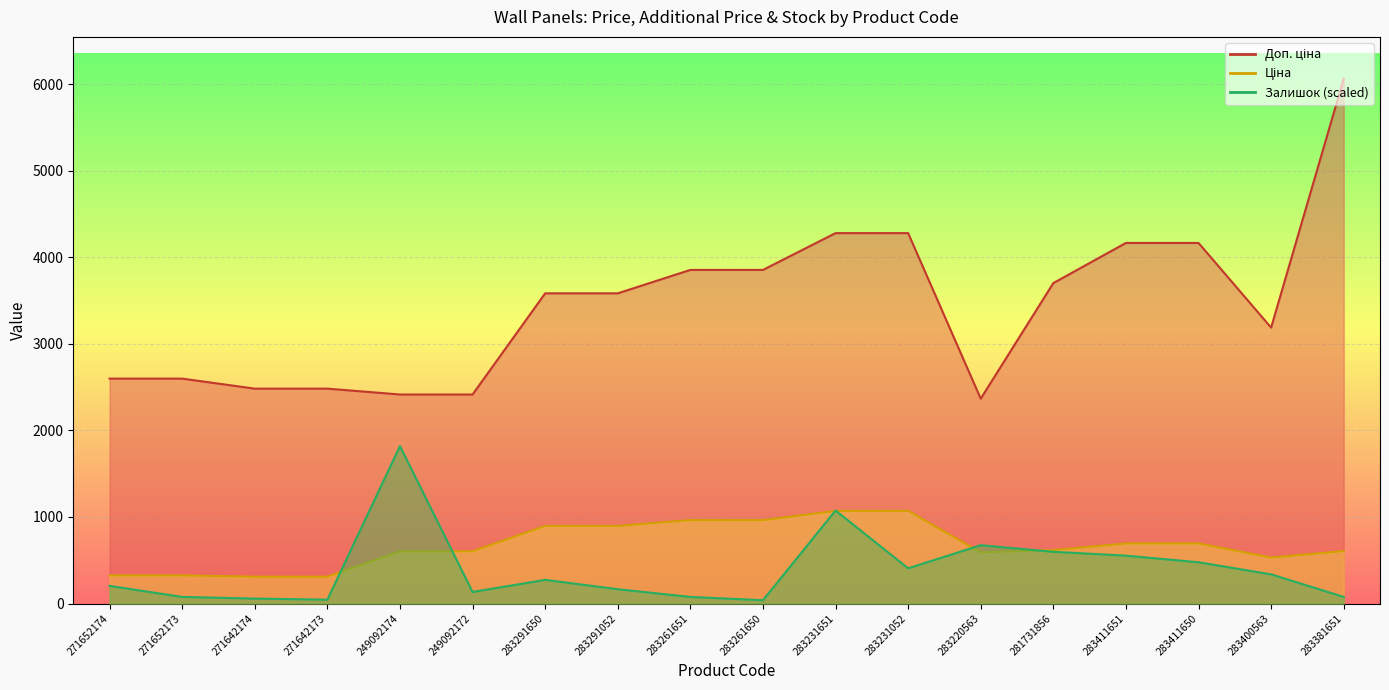

Which category has the lowest value in the Ціна series?

271642174